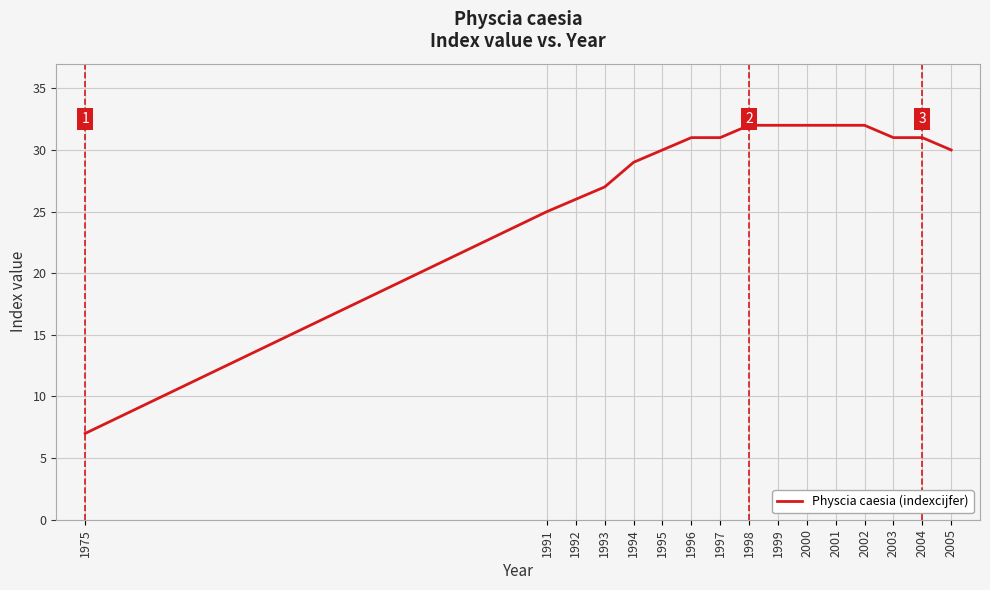

Where is the data nearest to the value 19?

1991